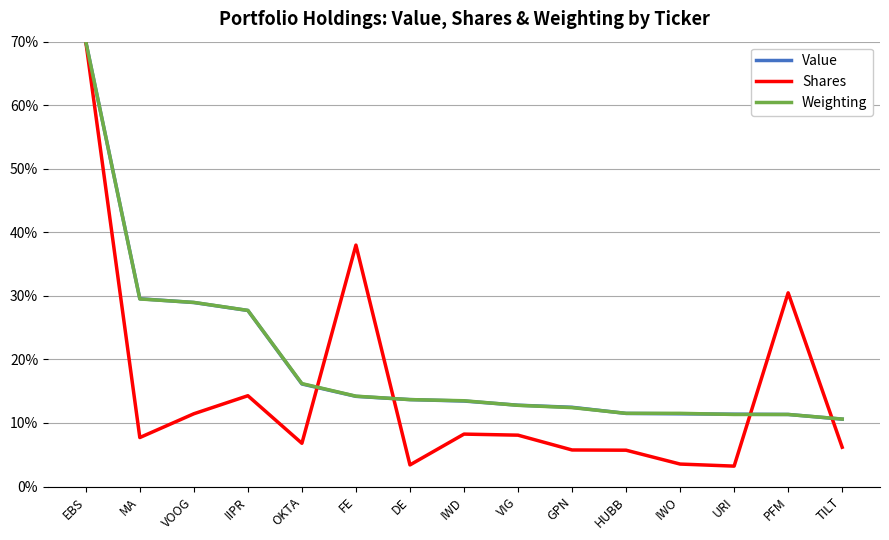

What is the minimum value shown in the chart?

3.2